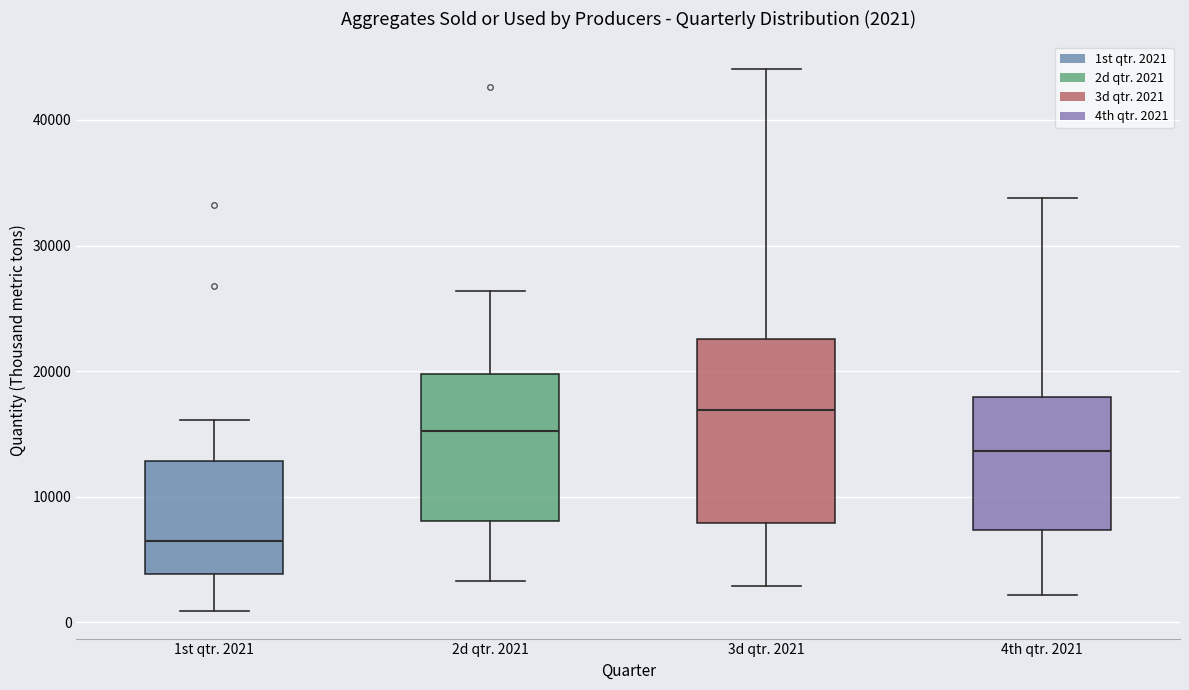

Which box is the tallest, from its lower edge to its upper edge?

3d qtr. 2021